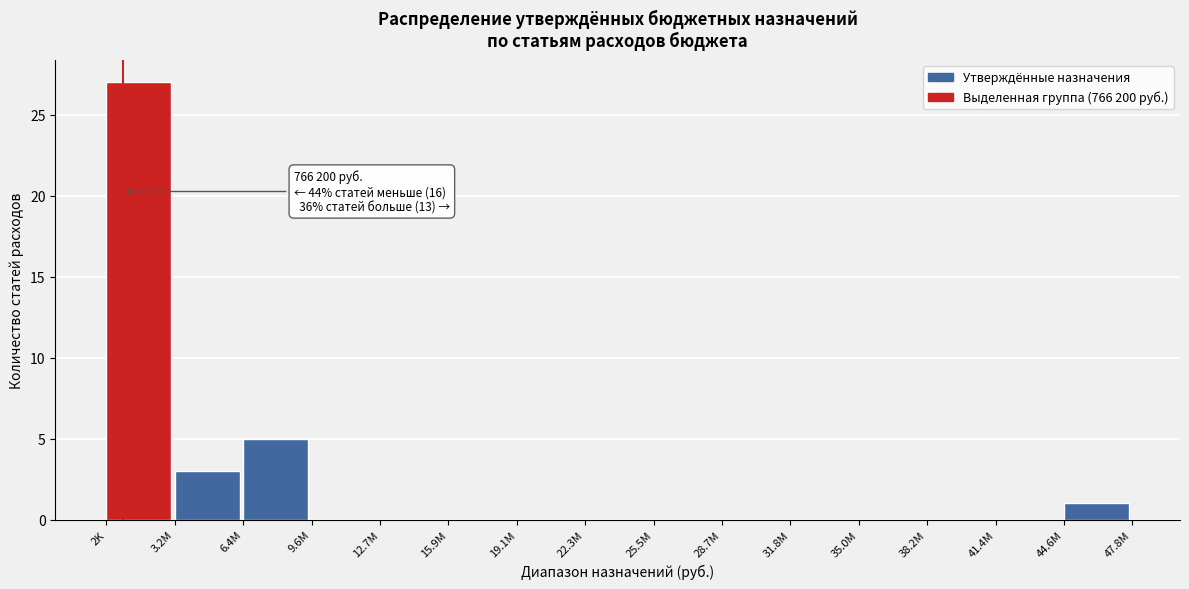

Reading right to left, list all the values displayed in this chart.

44.6M=1	41.4M=0	38.2M=0	35.0M=0	31.8M=0	28.7M=0	25.5M=0	22.3M=0	19.1M=0	15.9M=0	12.7M=0	9.6M=0	6.4M=5	3.2M=3	2K=27